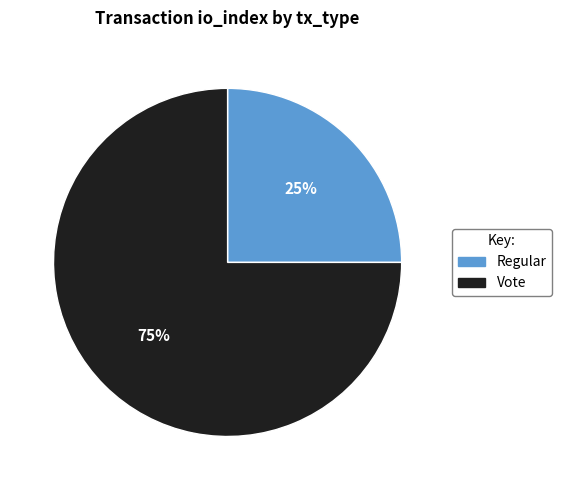

Does any single category account for the majority?

Yes